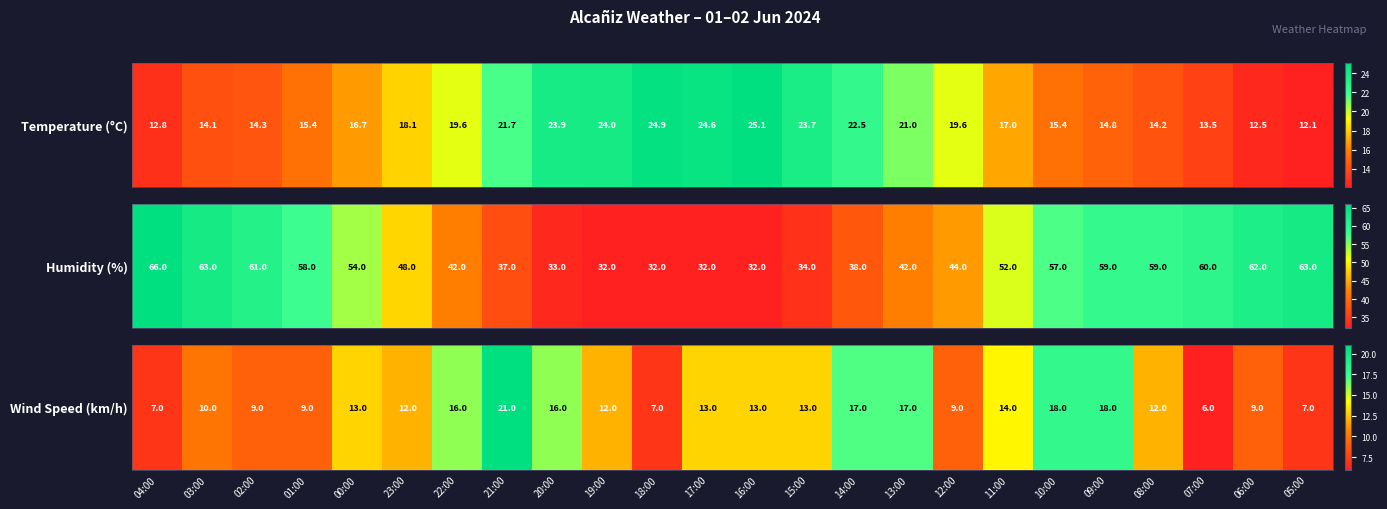

List the labels in order of value, smallest first.

07:00, 04:00, 18:00, 05:00, 02:00, 01:00, 12:00, 06:00, 03:00, 23:00, 19:00, 08:00, 00:00, 17:00, 16:00, 15:00, 11:00, 22:00, 20:00, 14:00, 13:00, 10:00, 09:00, 21:00